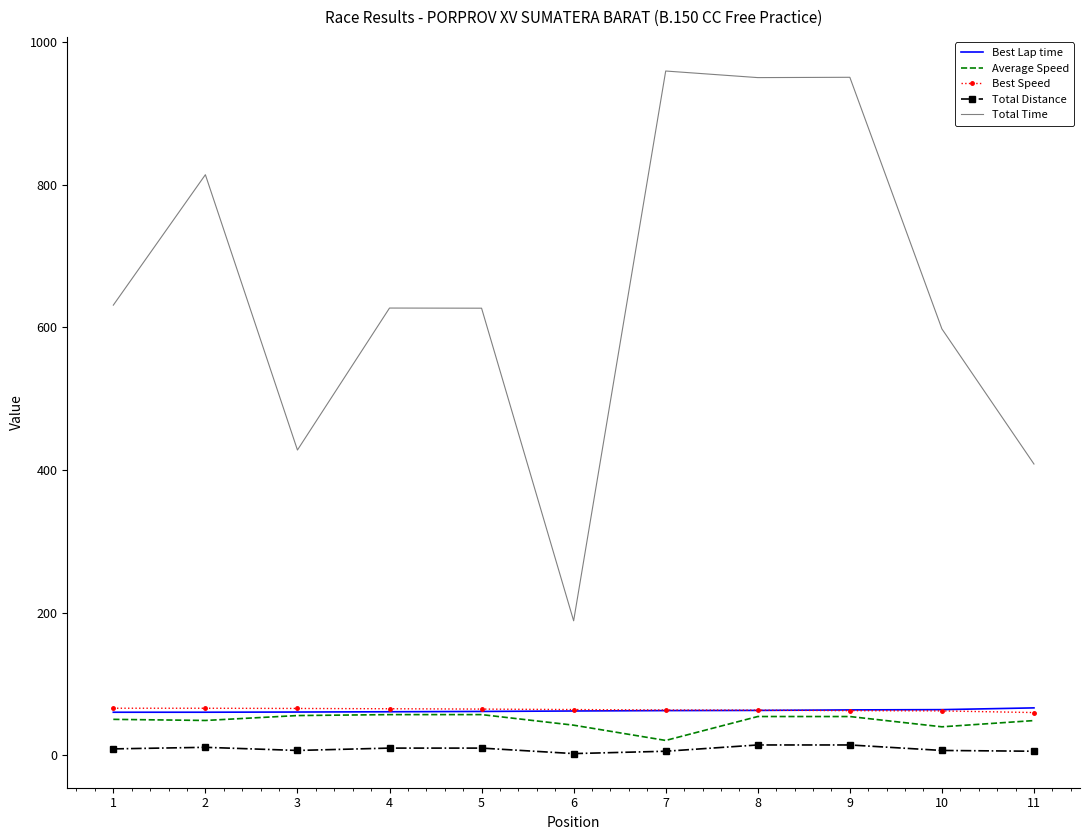

The value of Best Speed at 6 is 63.9. True or false?

True